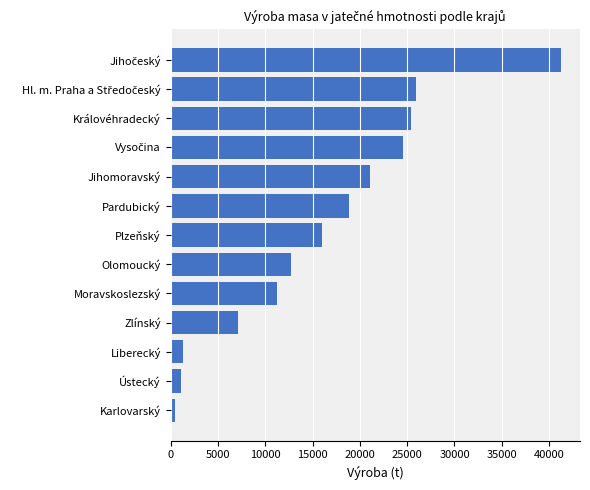

Are the bars horizontal?

Yes